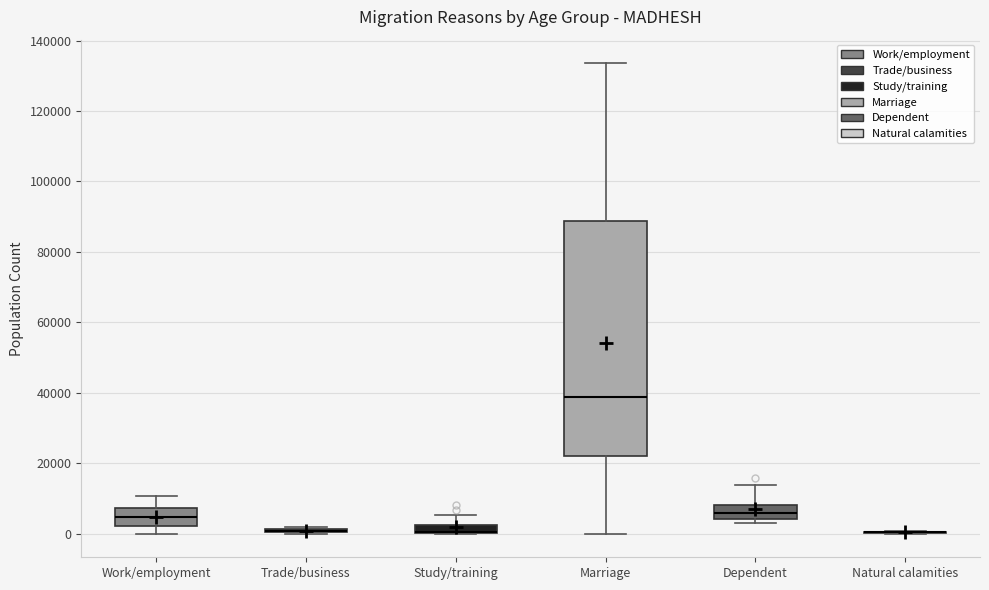

Where is the lower edge of the box for Work/employment on the y-axis? The values are not printed on the chart, so give them approximately, as read against the axis.

2000